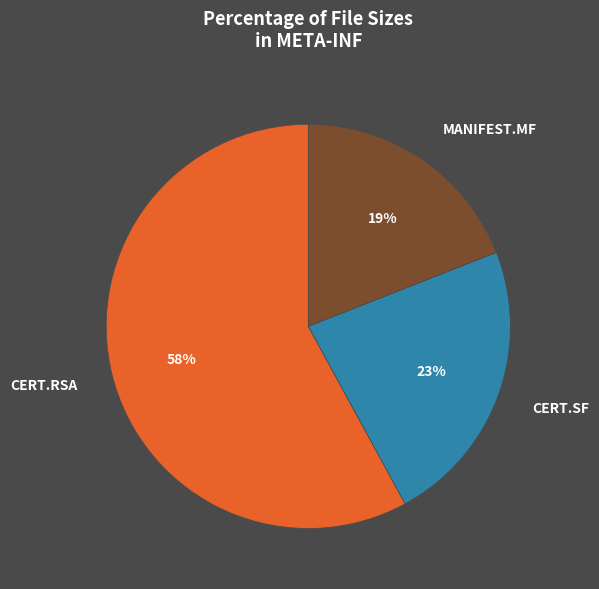

Is there a majority slice in this chart?

Yes